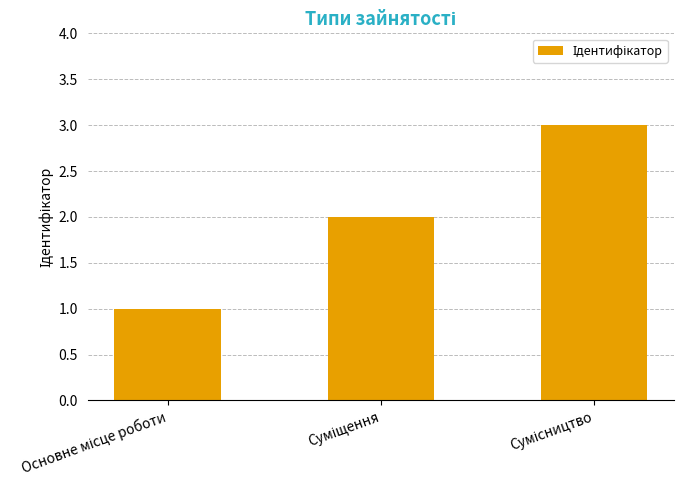

What is the maximum value shown in the chart?

3